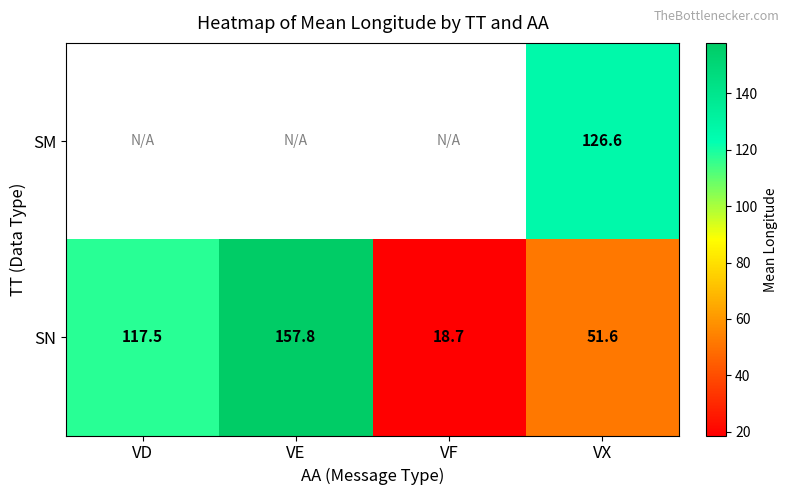

The value of SM at VX is 35.0. True or false?

False